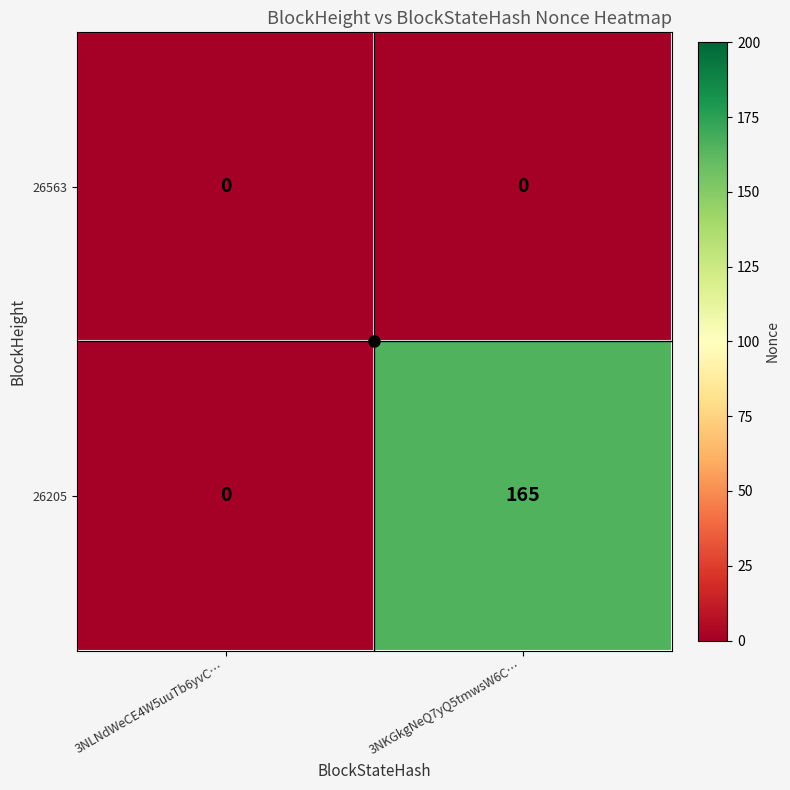

At 3NKGkgNeQ7yQ5tmwsW6C…, list the series in order from largest to smallest.

26205, 26563